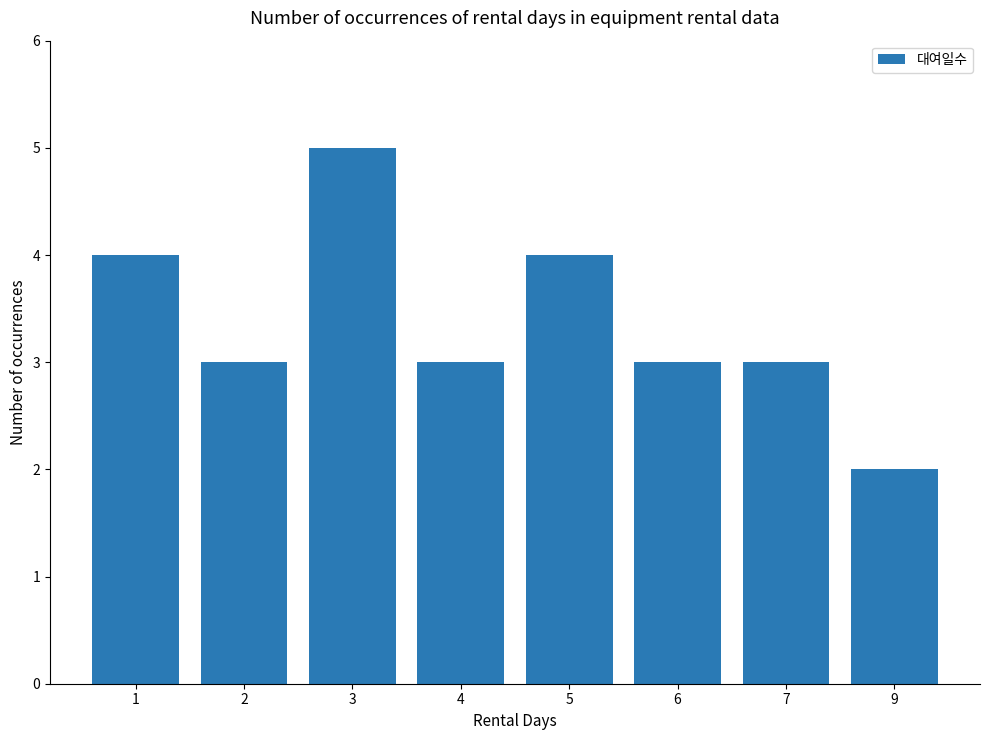

How many distinct data groups are displayed?

1